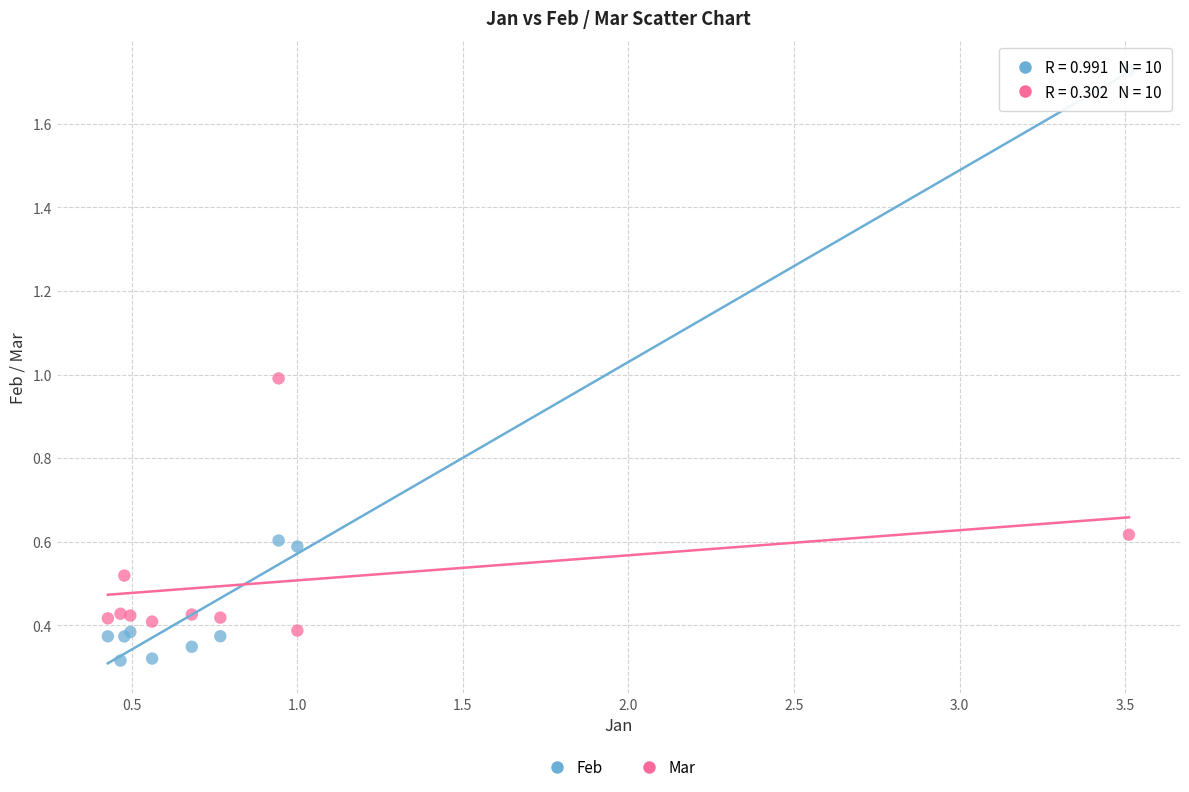

What are all the series names shown in the legend?

Feb, Mar